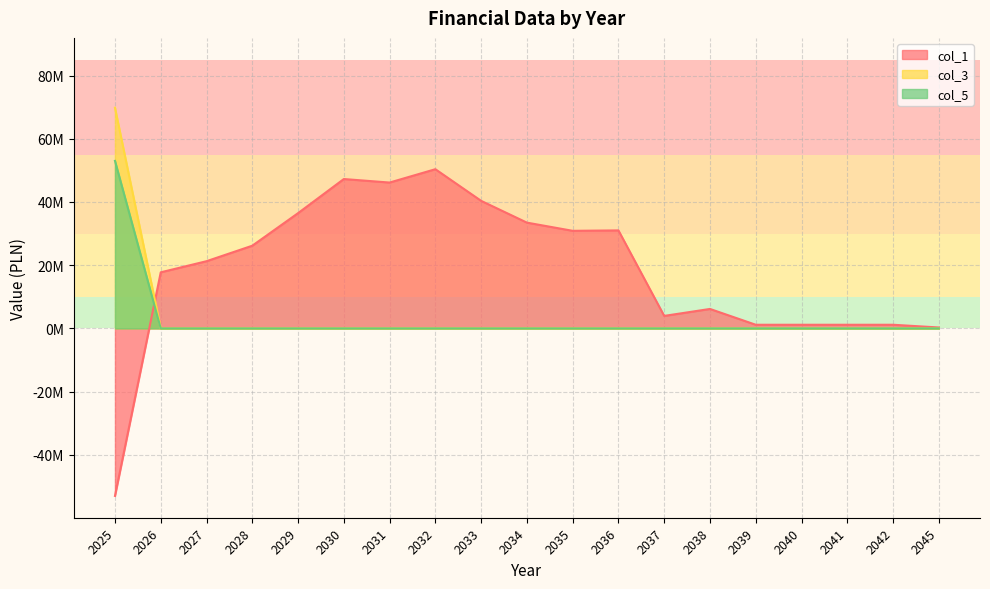

How many data points in col_1 are less than 21253175?

9